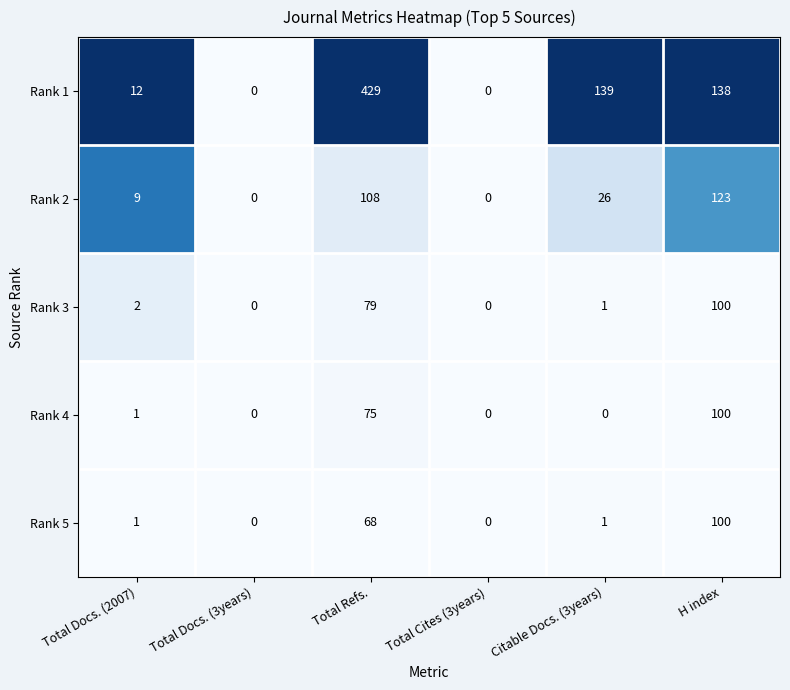

The value of Rank 1 at Total Docs. (2007) is 6. True or false?

False